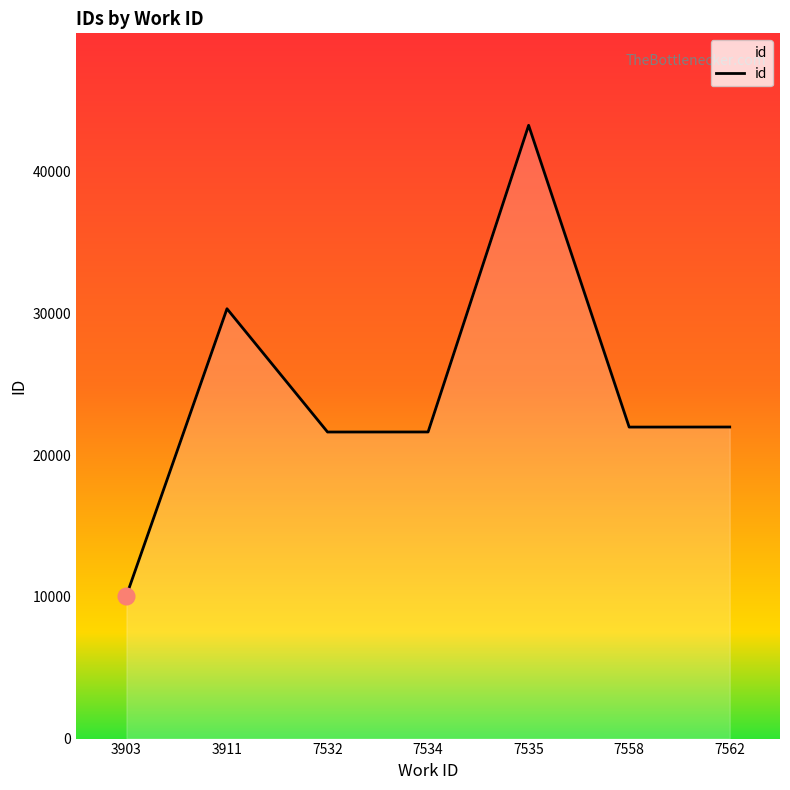

What is the average value?

24429